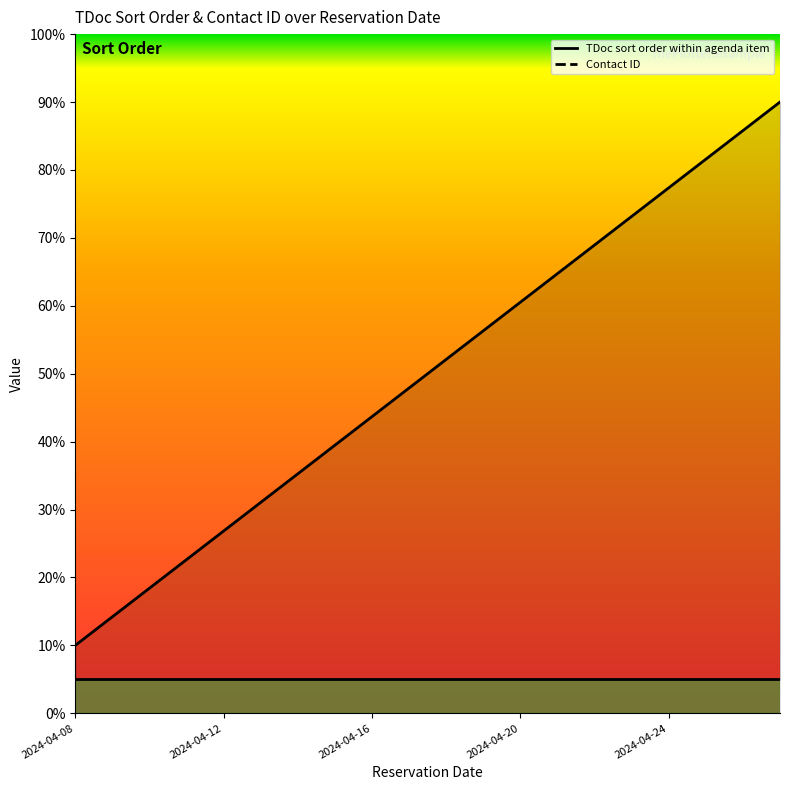

True or false: the data shows 81.6 at 2024-04-25.

True